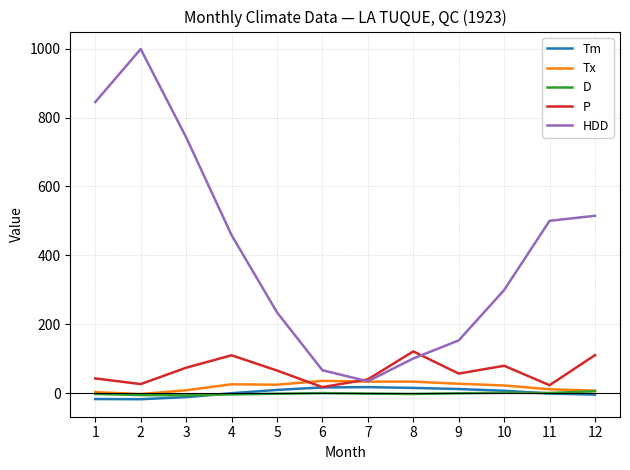

True or false: D and HDD intersect in this chart.

False